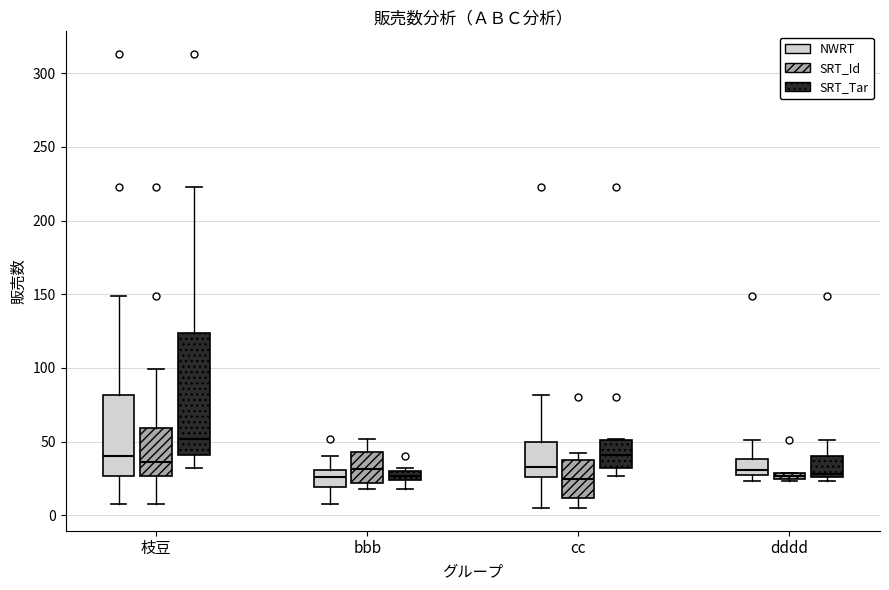

Which box is the tallest, from its lower edge to its upper edge?

枝豆 (SRT_Tar)